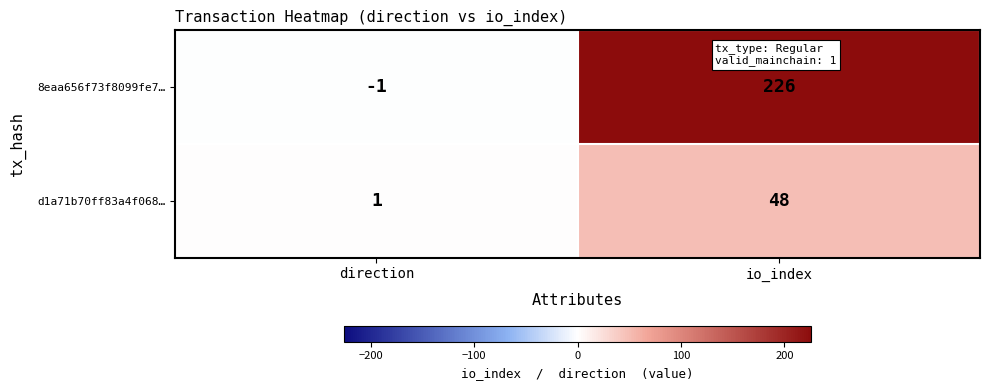

How many series are shown in this chart?

2